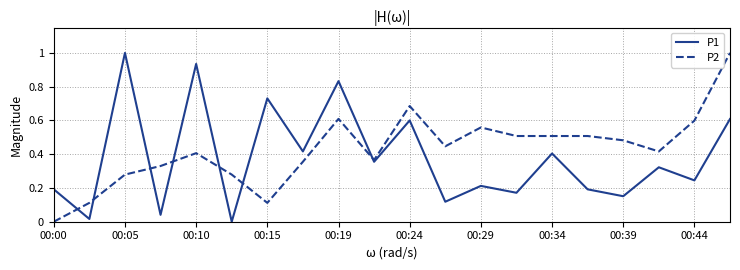

How many intersections are there between P2 and P1?

7